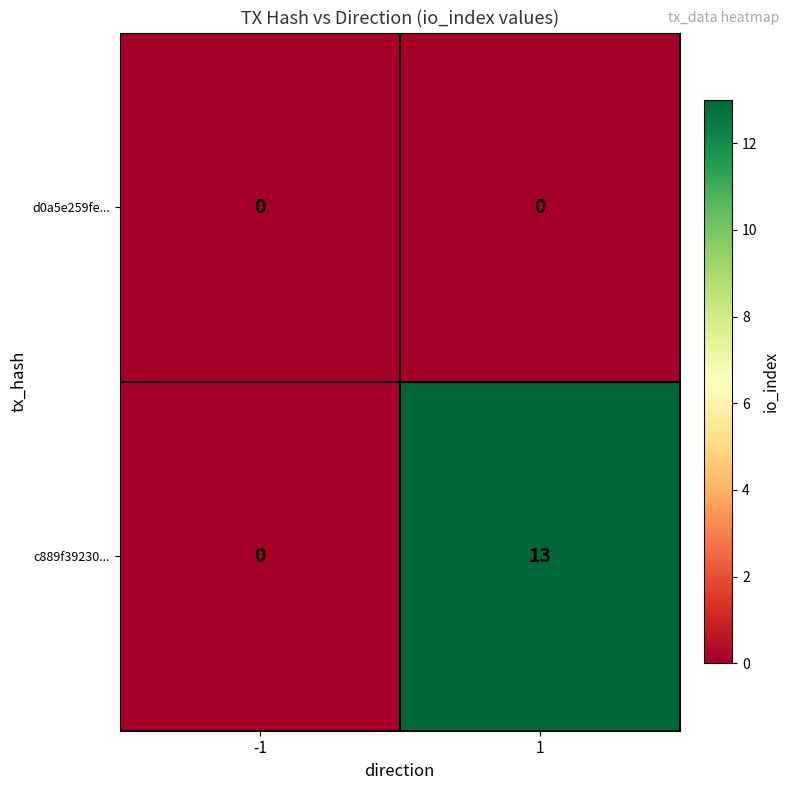

At how many categories does at least one series exceed 8?

1